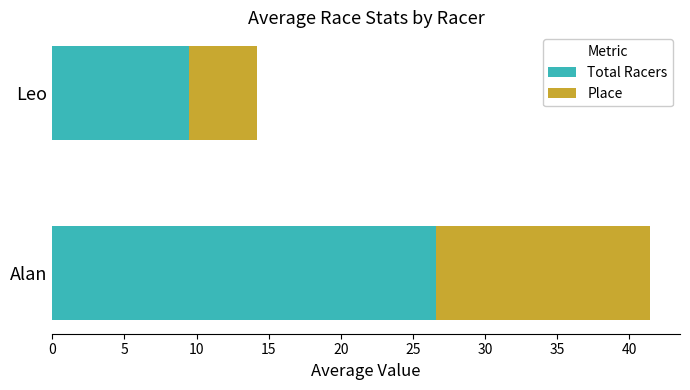

What is the total value across all series at Alan?

41.4